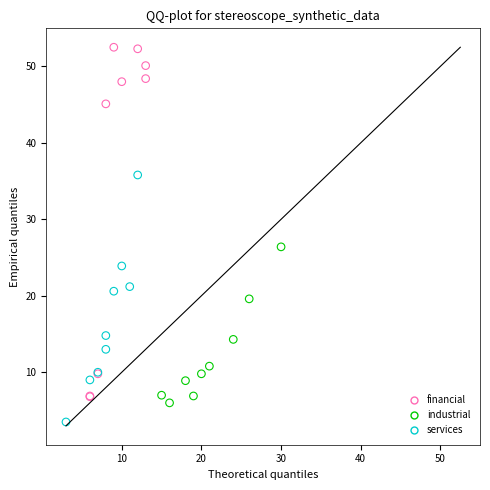

What are all the series names shown in the legend?

financial, industrial, services